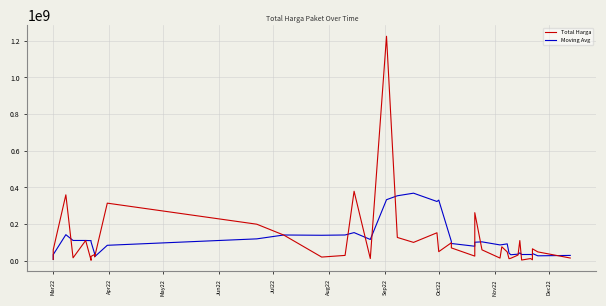

The Total Harga series shows 6936000.0 at Mar22. True or false?

True